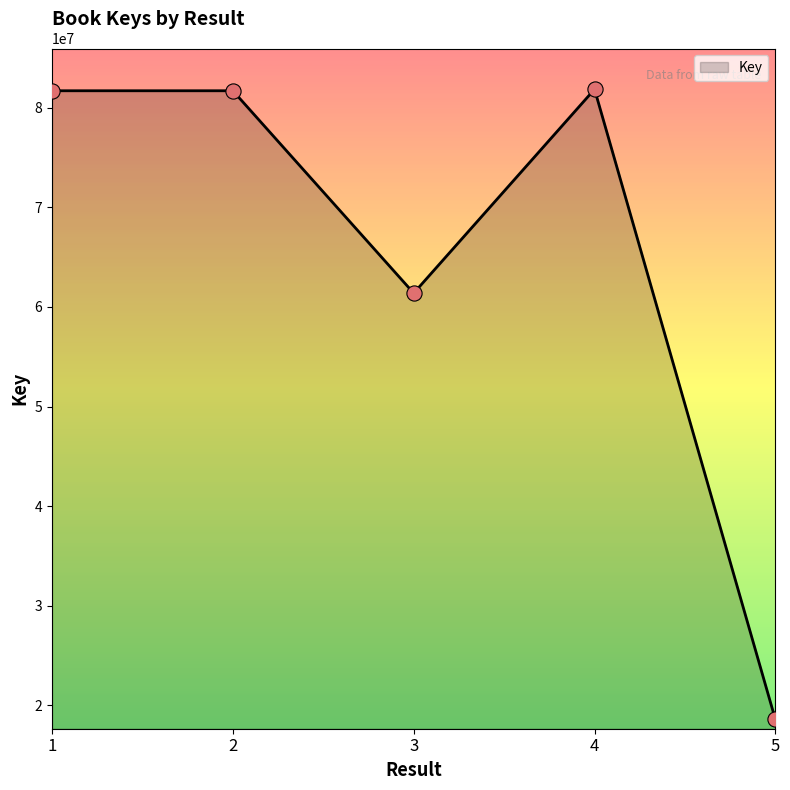

What is the change in value from 3 to 4?

+20476284